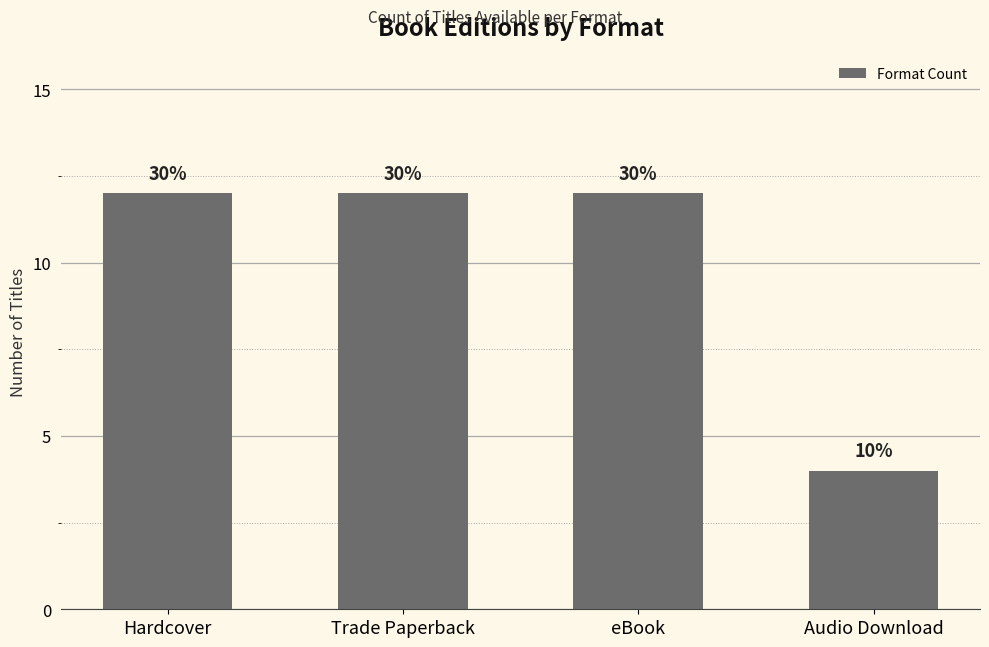

What is the average value?

10